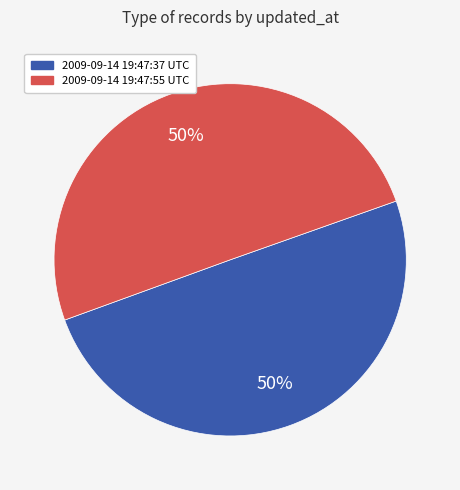

To the nearest percent, what is the combined percentage of 2009-09-14 19:47:37 UTC and 2009-09-14 19:47:55 UTC?

100%